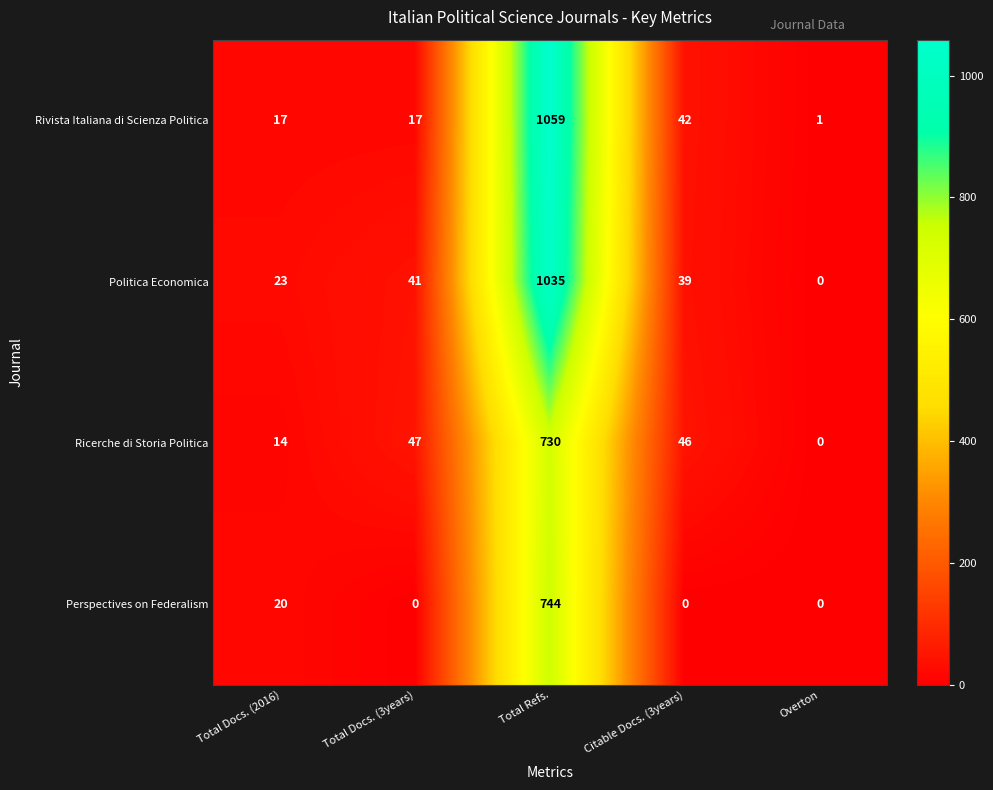

List the series in order of their peak value, lowest first.

Ricerche di Storia Politica, Perspectives on Federalism, Politica Economica, Rivista Italiana di Scienza Politica